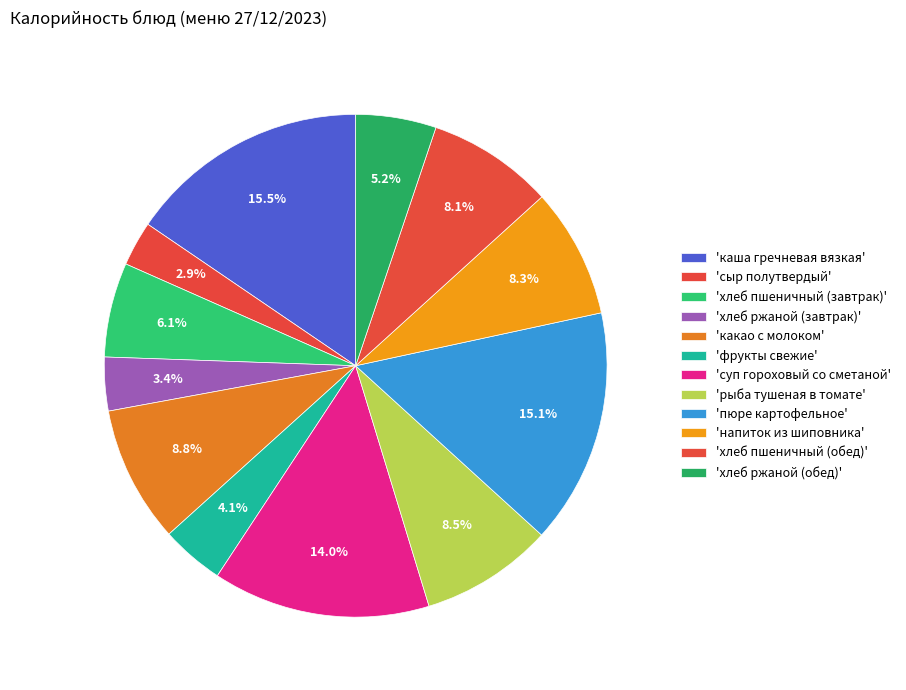

Rank the categories by value from highest to lowest.

каша гречневая вязкая, пюре картофельное, суп гороховый со сметаной, какао с молоком, рыба тушеная в томате, напиток из шиповника, хлеб пшеничный (обед), хлеб пшеничный (завтрак), хлеб ржаной (обед), фрукты свежие, хлеб ржаной (завтрак), сыр полутвердый